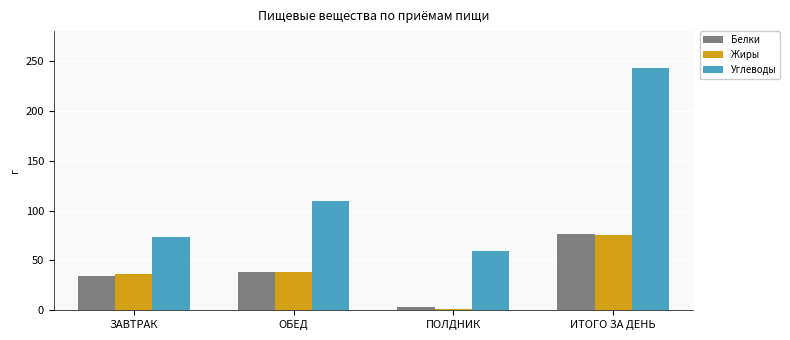

Reading right to left, what are all the values shown in this chart?

Белки: 76.7	3.7	38.8	34.2
Жиры: 76.0	1.4	38.5	36.1
Углеводы: 243.7	59.7	110.0	74.0